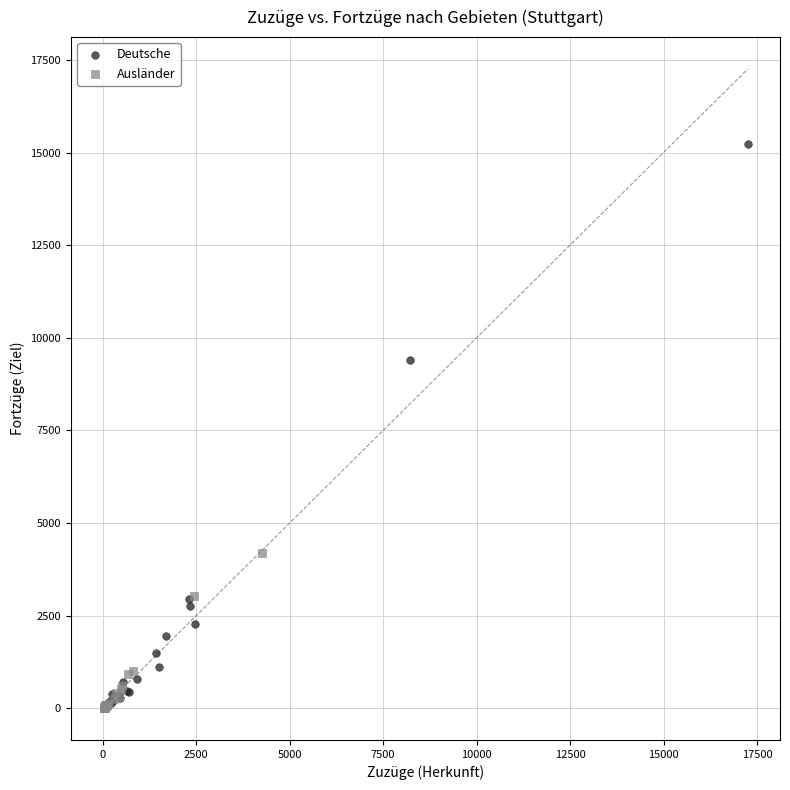

Which series has the widest spread of Y values?

Deutsche